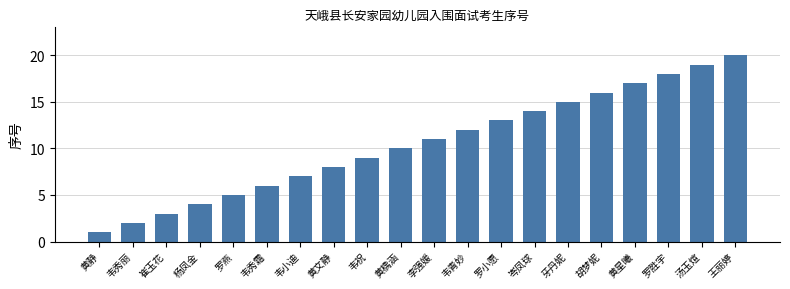

How many series are shown in this chart?

1